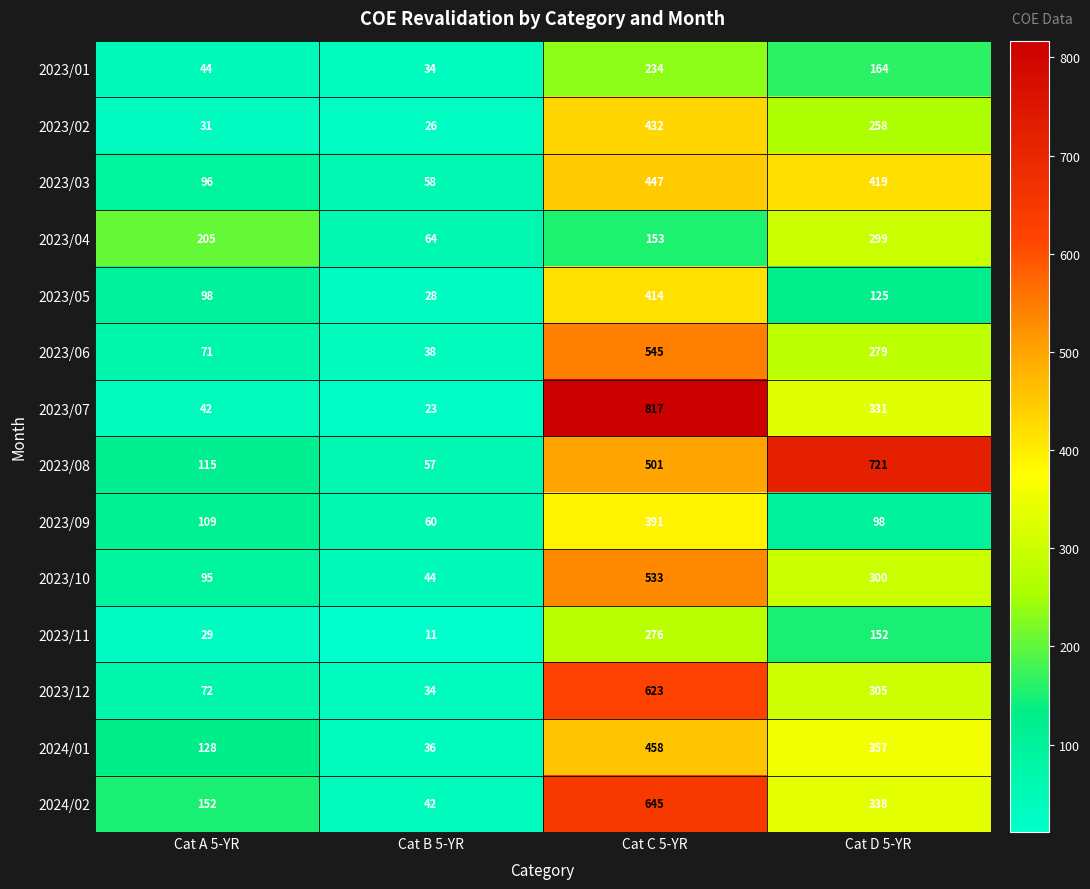

How many series are shown in this chart?

14